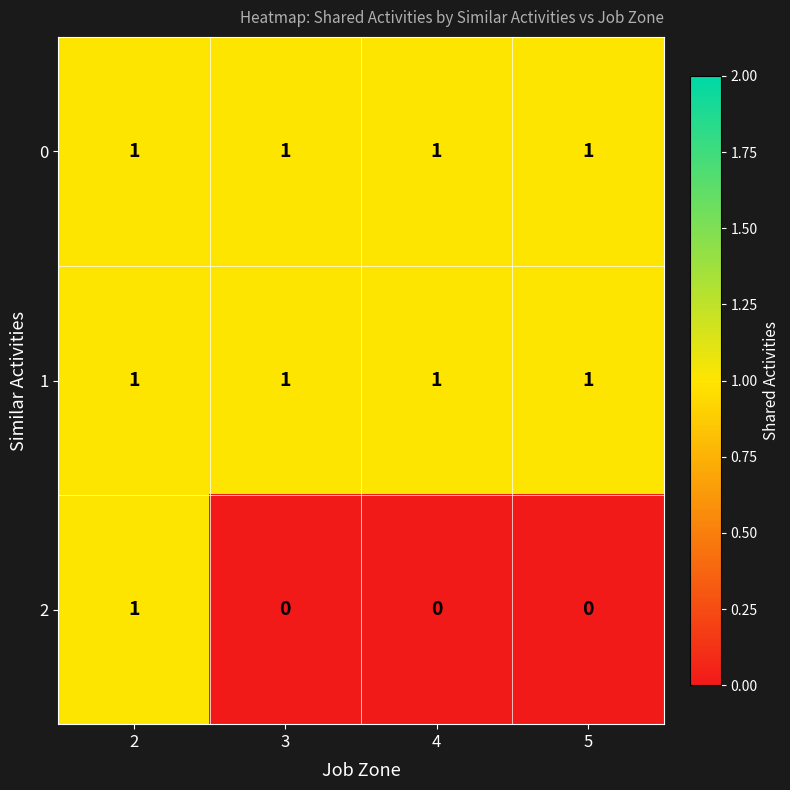

At how many categories does at least one series exceed 0?

4